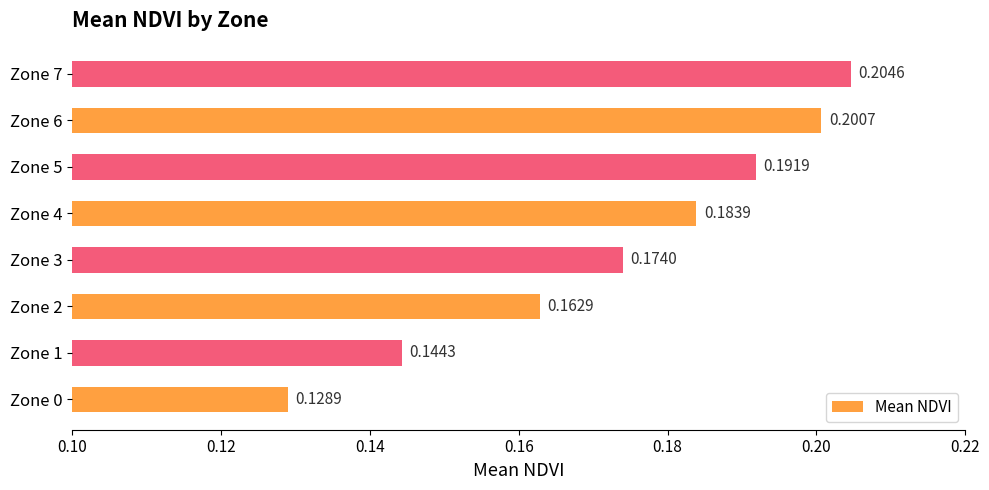

What is the sum of all values?

1.4